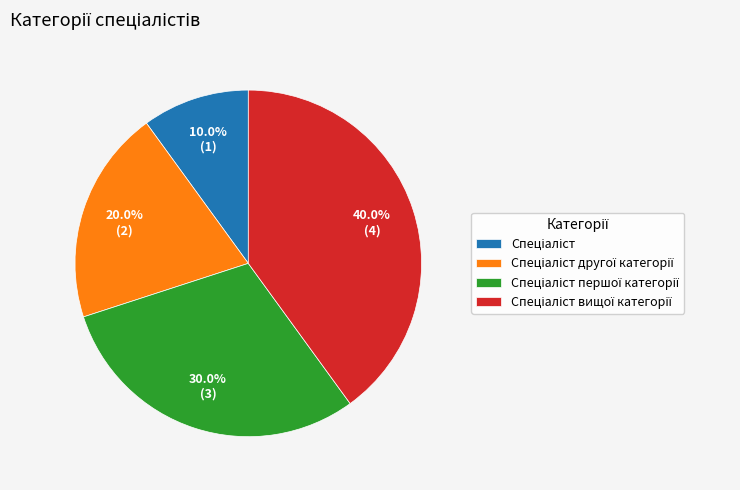

Is there a majority slice in this chart?

No